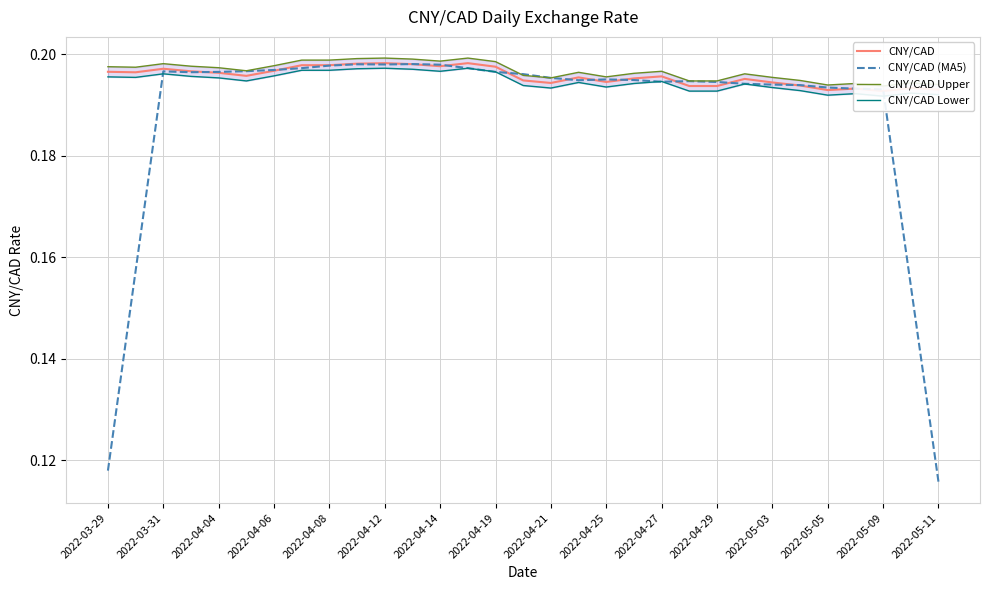

The CNY/CAD (MA5) series shows 0.3 at 2022-04-04. True or false?

False